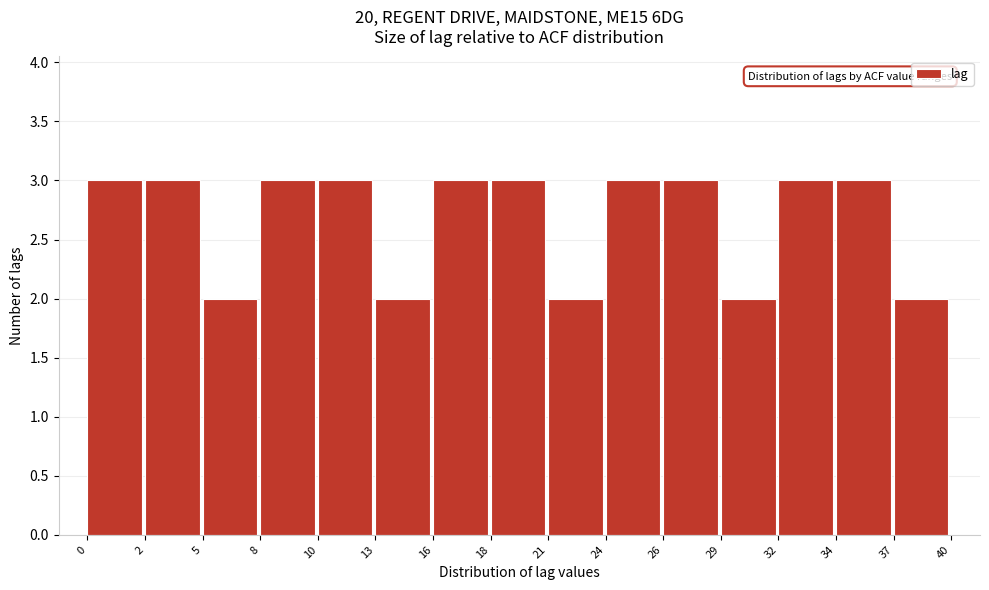

Reading left to right, transcribe all the data shown in this chart.

3	3	2	3	3	2	3	3	2	3	3	2	3	3	2